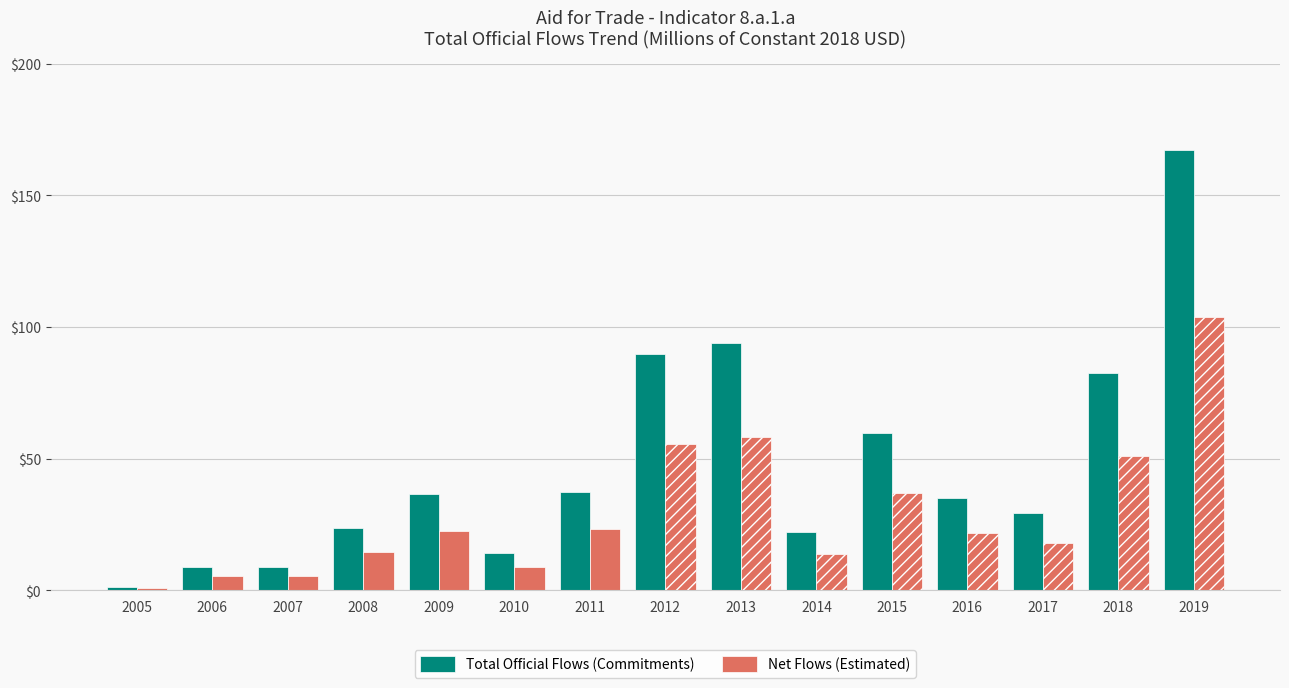

How many bars are there in total?

15